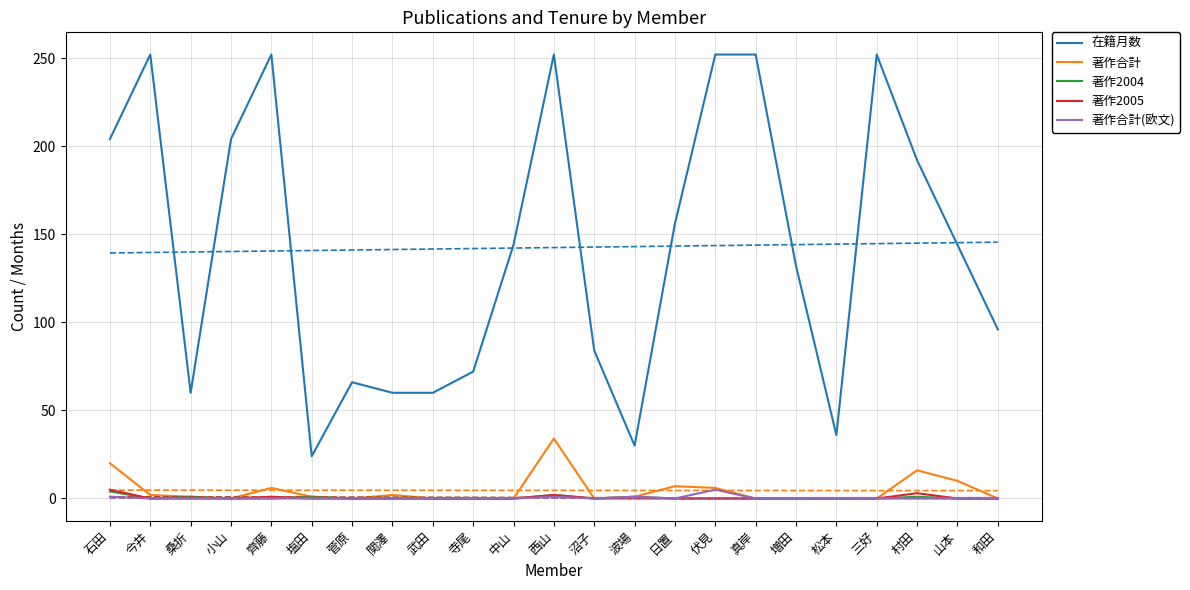

Between 日置 and 村田, which series saw the biggest shift?

在籍月数